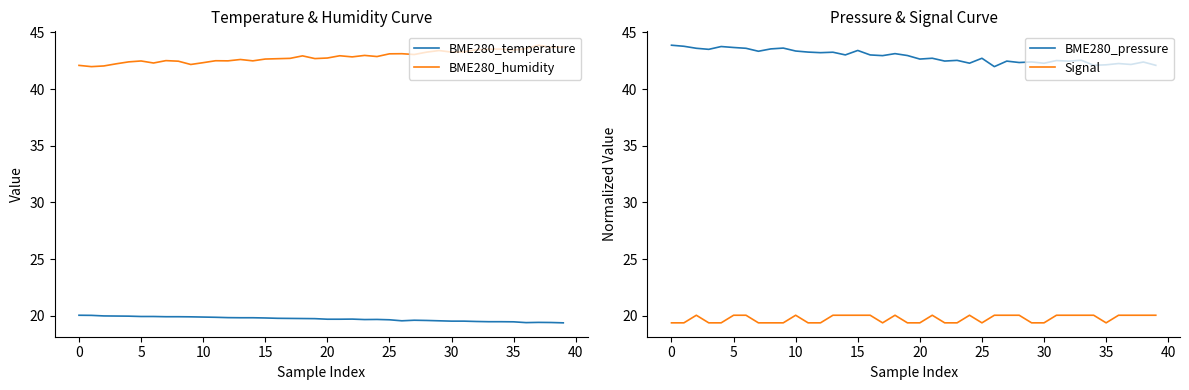

What are all the series names shown in the legend?

BME280_temperature, BME280_humidity, BME280_pressure, Signal